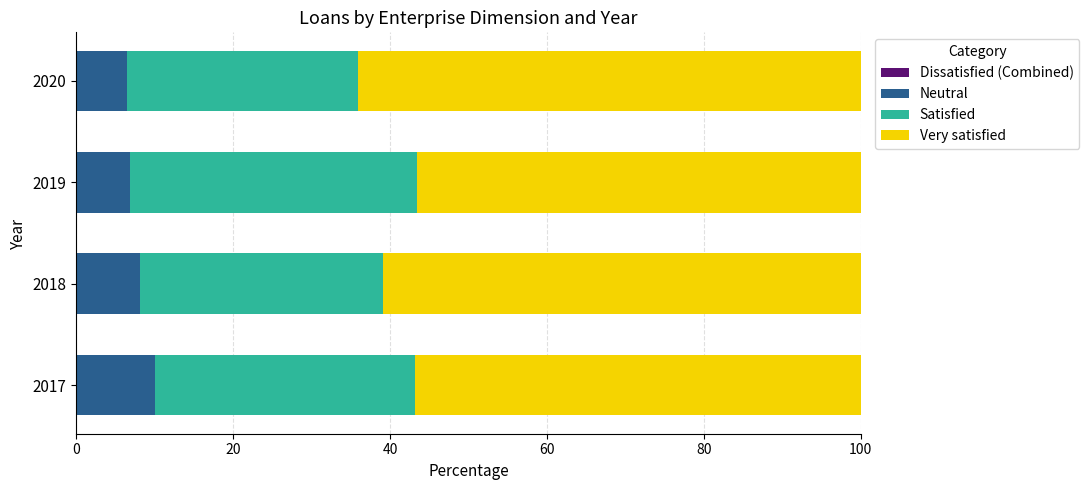

The value of Neutral at 2019 is 11.2. True or false?

False